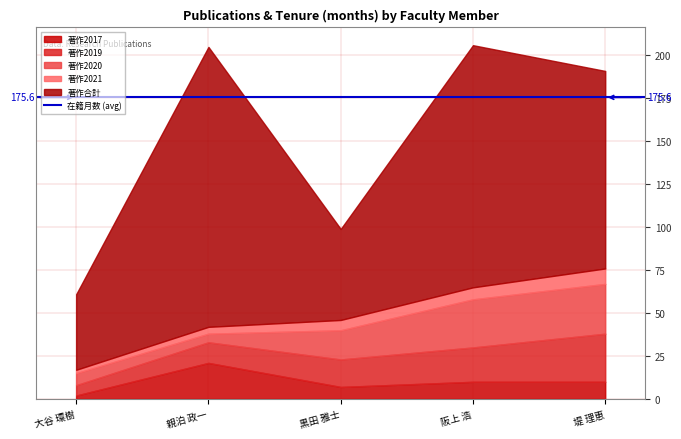

The 在籍月数 series shows 370 at 親泊 政一. True or false?

False